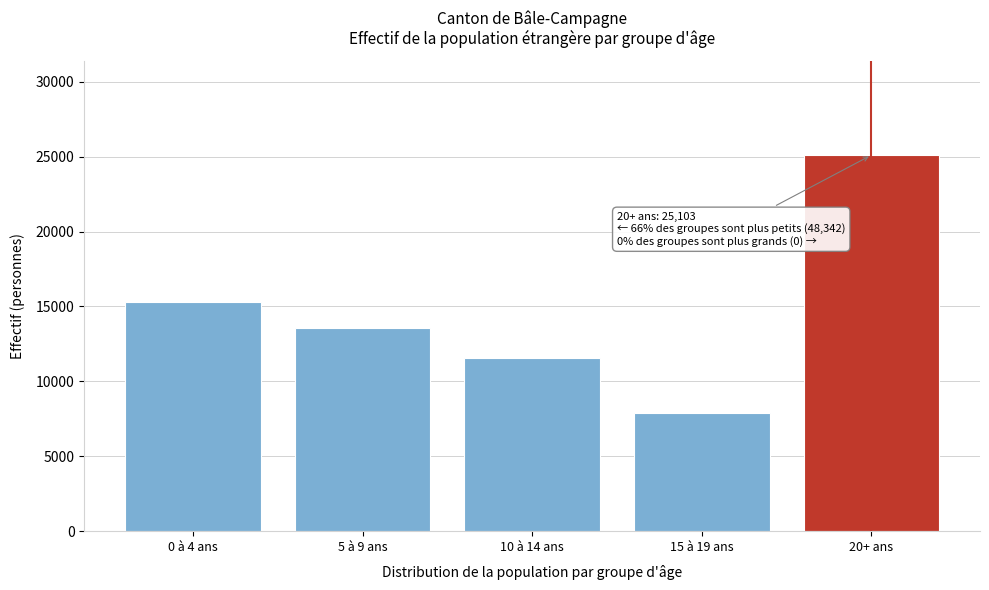

Reading left to right, list all the values displayed in this chart.

0 à 4 ans=15328	5 à 9 ans=13588	10 à 14 ans=11568	15 à 19 ans=7858	20+ ans=25103